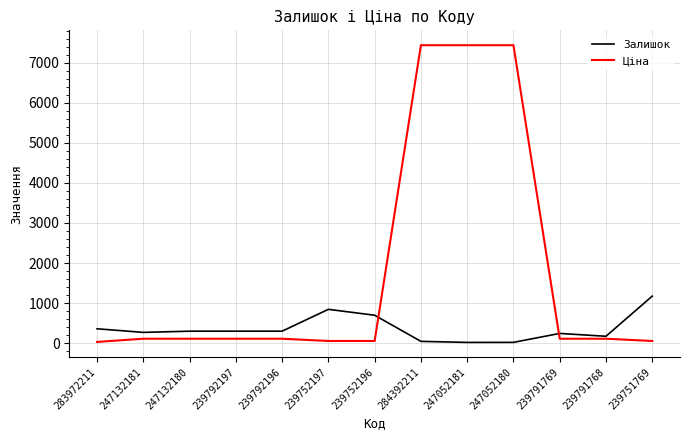

True or false: Залишок has a value of 270.0 at 247132181.

True